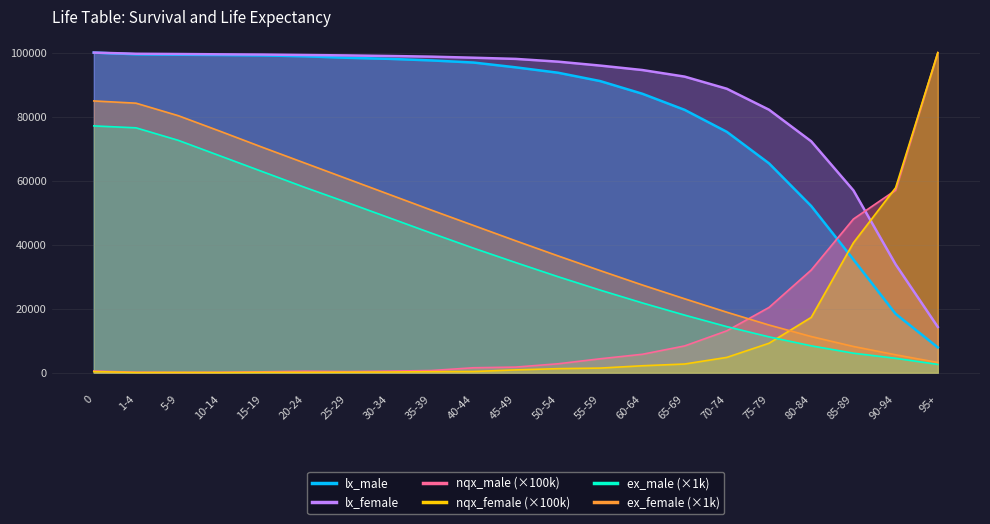

True or false: ex_female and lx_female cross at least once.

False